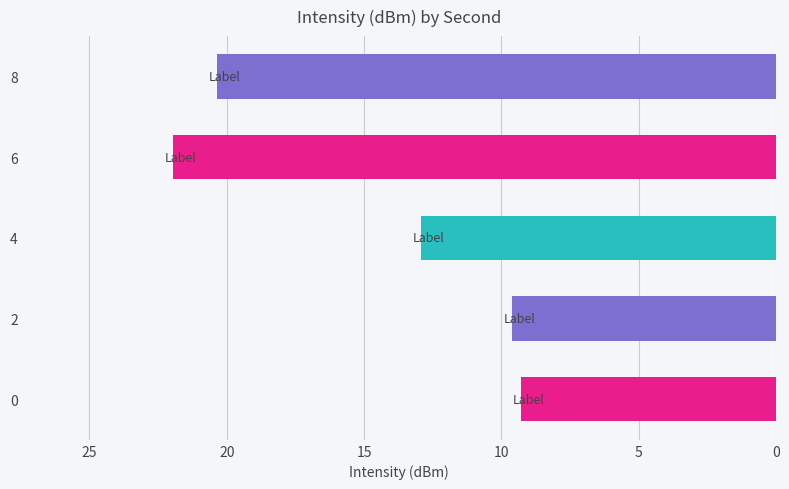

What is the maximum value shown in the chart?

21.9